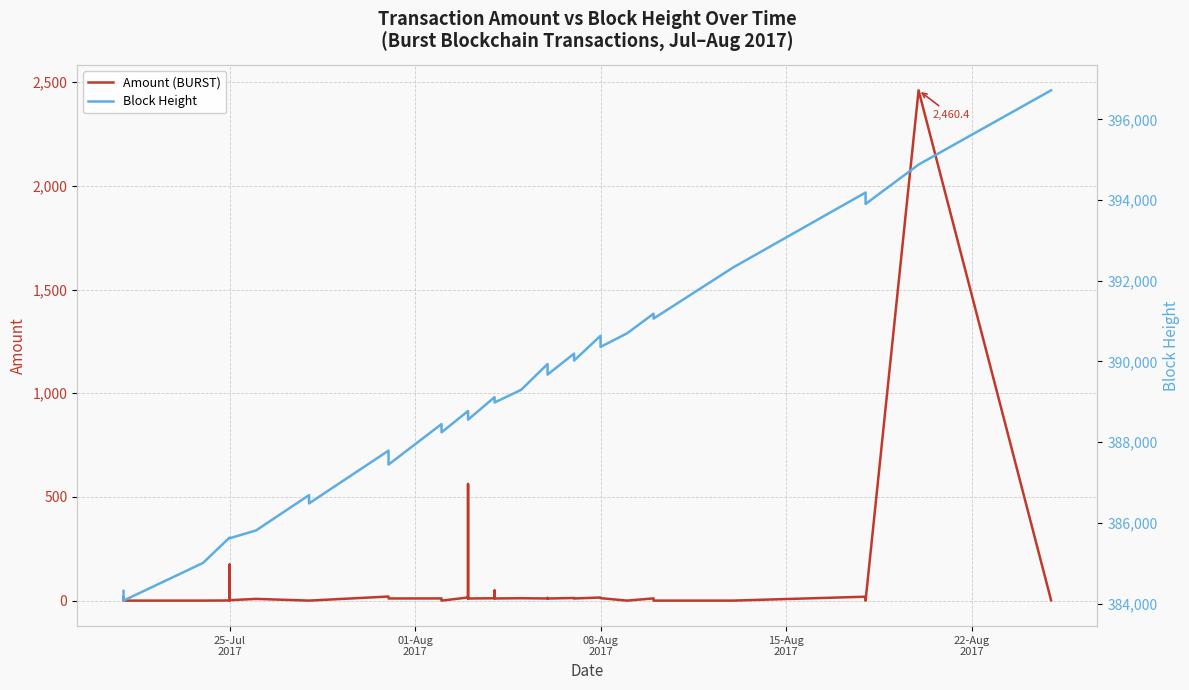

True or false: Amount (BURST) has a value of 0.9 at 25-Jul 2017.

False